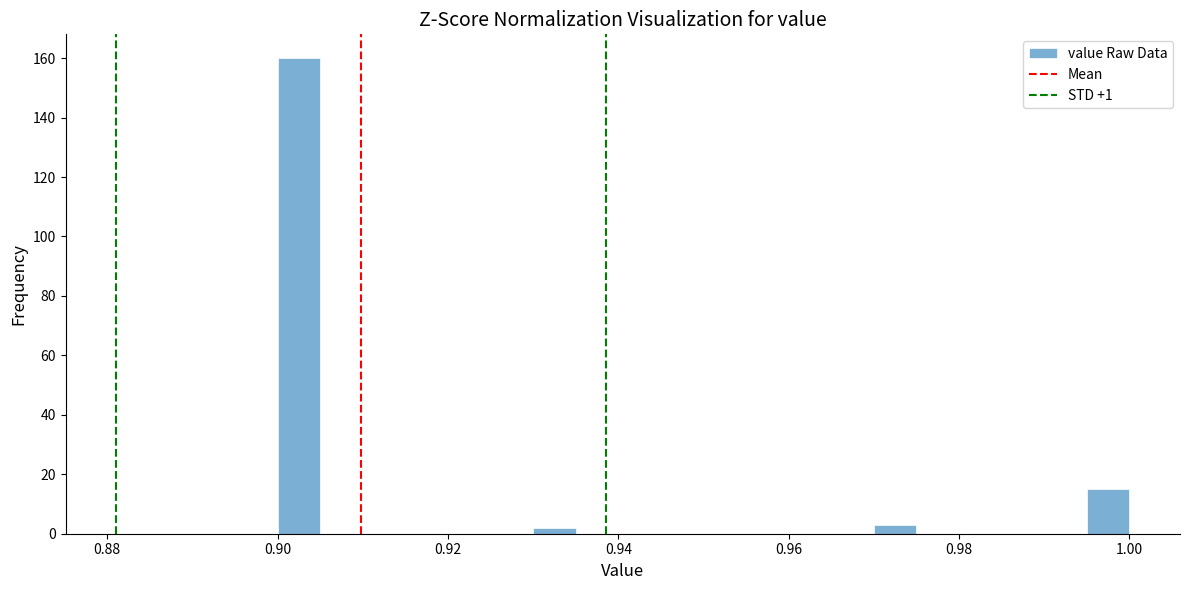

Read against the x-axis, roughly where is the centre of the tallest bar?

0.902